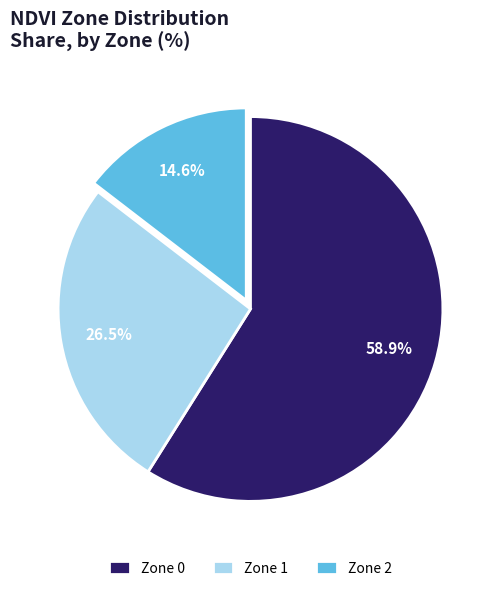

Is the sum of Zone 1 and Zone 0 greater than half?

Yes